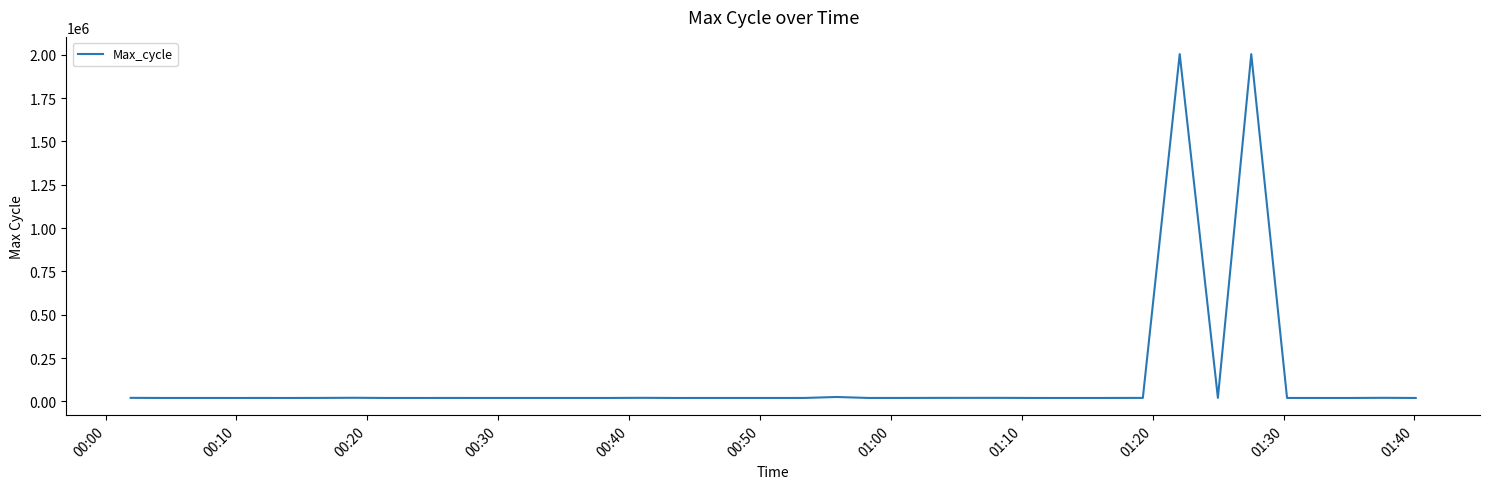

What is the difference between the maximum and minimum values?

1984443